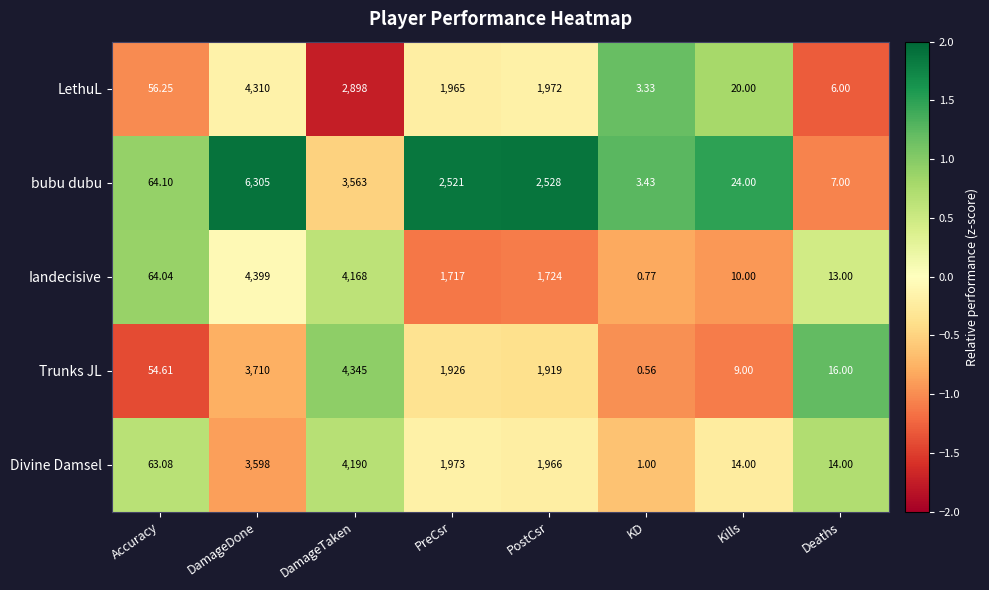

At Accuracy, list the series in order from largest to smallest.

bubu dubu, Iandecisive, Divine Damsel, LethuL, Trunks JL